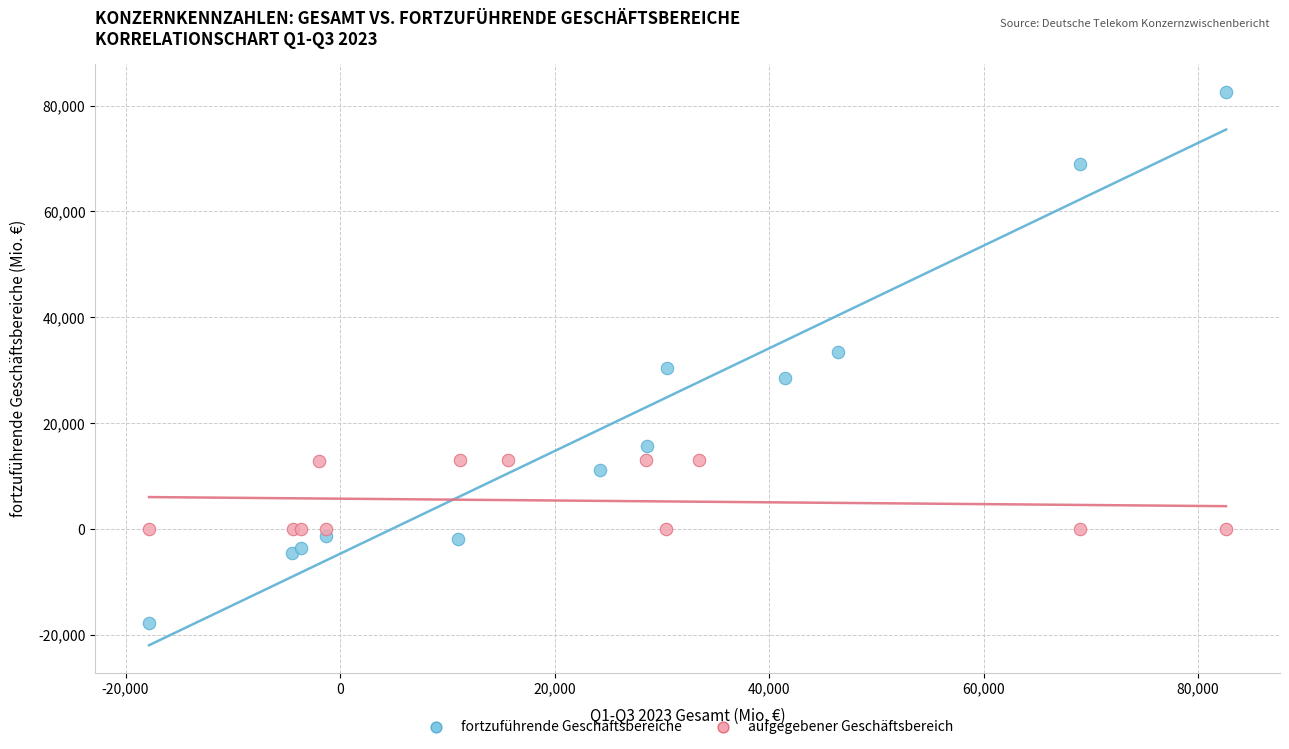

Which series reaches the maximum Y coordinate?

fortzuführende Geschäftsbereiche